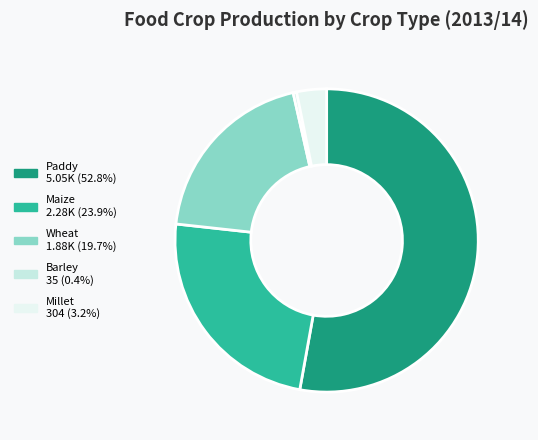

What is the largest slice in the pie chart?

Paddy